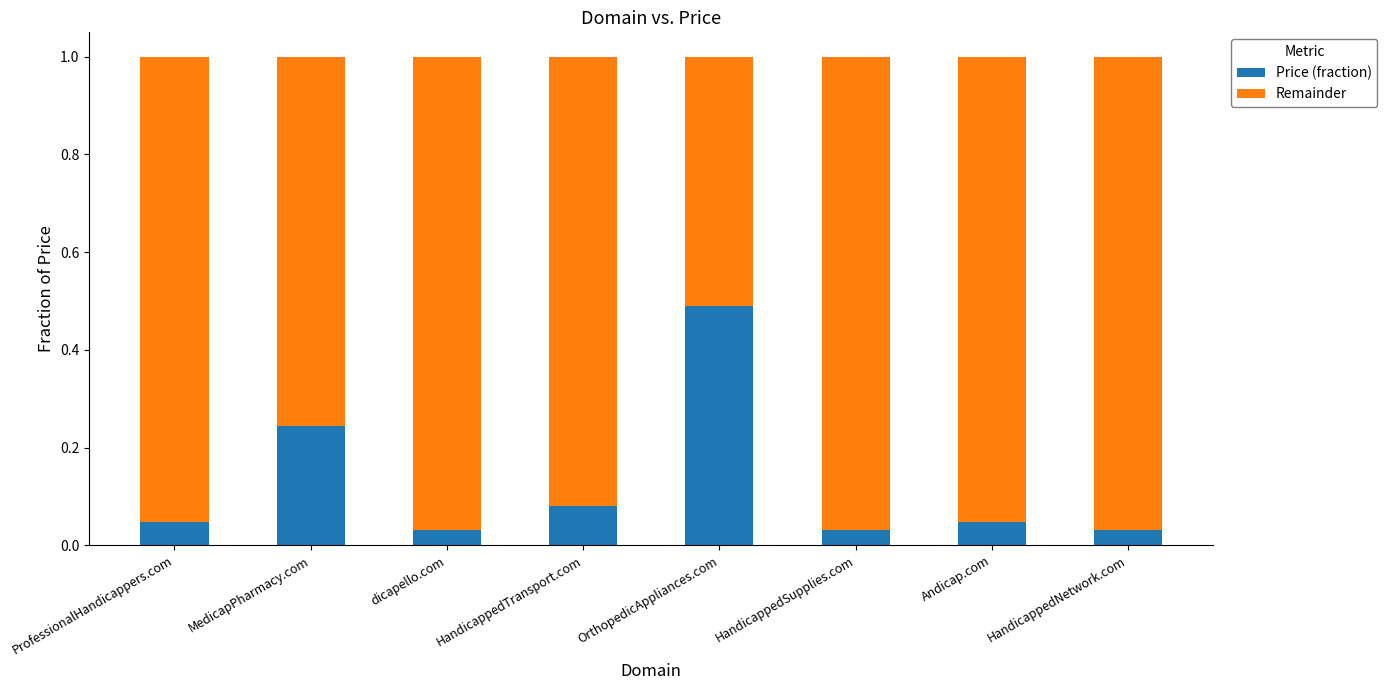

Is it true that Price (fraction) equals 0.3 at OrthopedicAppliances.com?

False